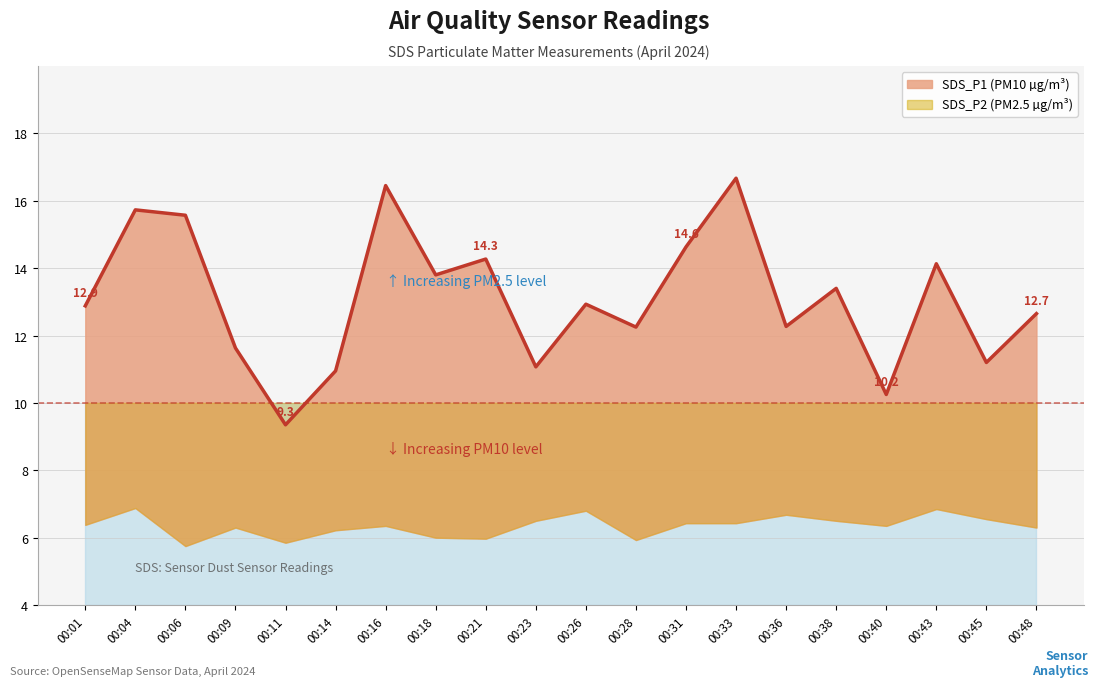

Rank the categories by value from highest to lowest.

00:33, 00:16, 00:04, 00:06, 00:31, 00:21, 00:43, 00:18, 00:38, 00:26, 00:01, 00:48, 00:36, 00:28, 00:09, 00:45, 00:23, 00:14, 00:40, 00:11